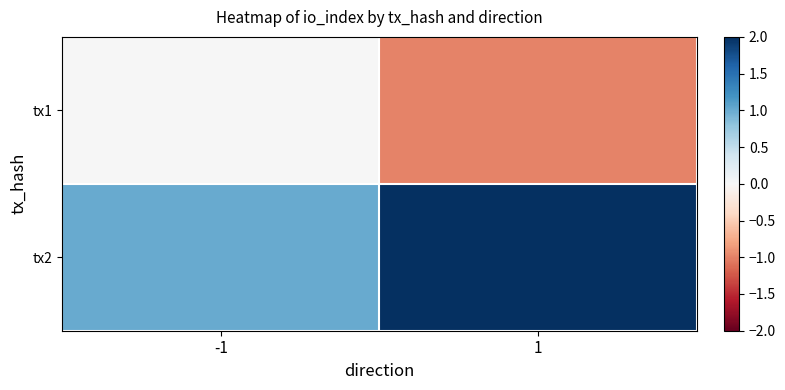

Which category has the lowest value across all series?

1